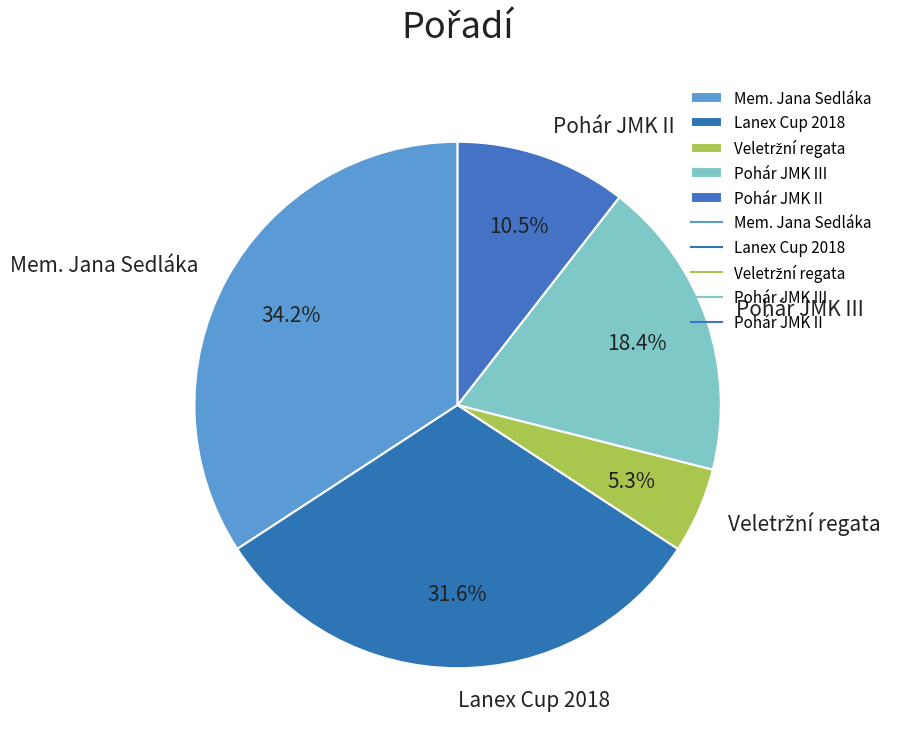

To the nearest percent, what is the difference between the Mem. Jana Sedláka and Pohár JMK III slice percentages?

16%